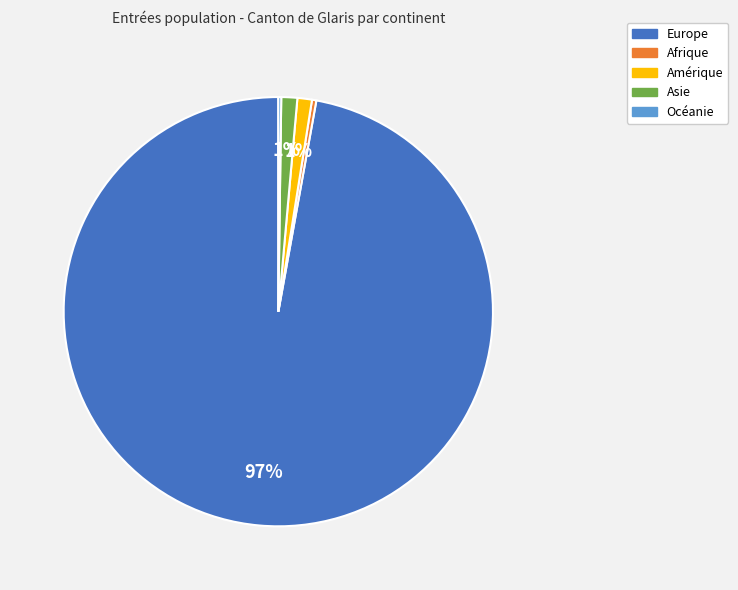

What is the largest slice in the pie chart?

Europe